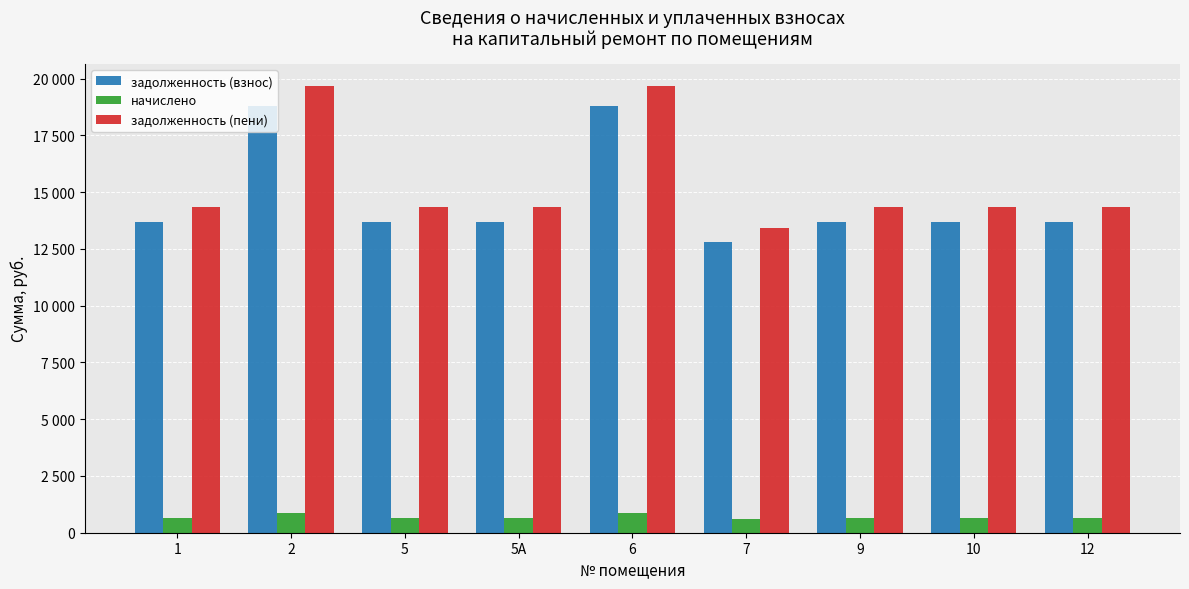

What is the lowest value of the задолженность (взнос) series?

12824.1